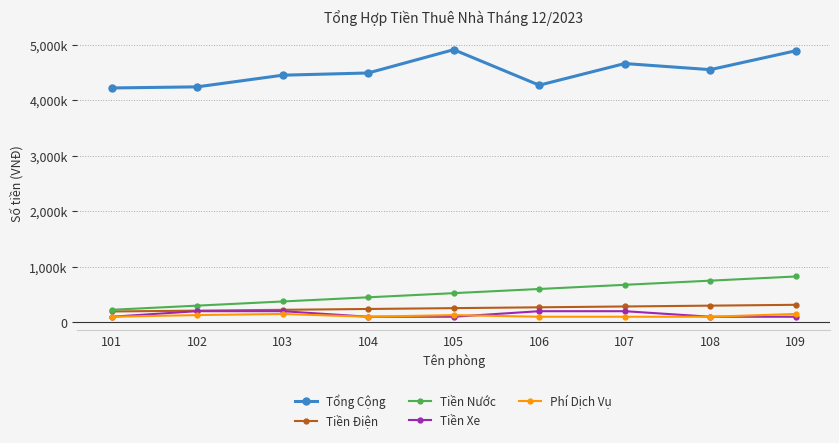

Which series changed the most between 104 and 108?

Tiền Nước